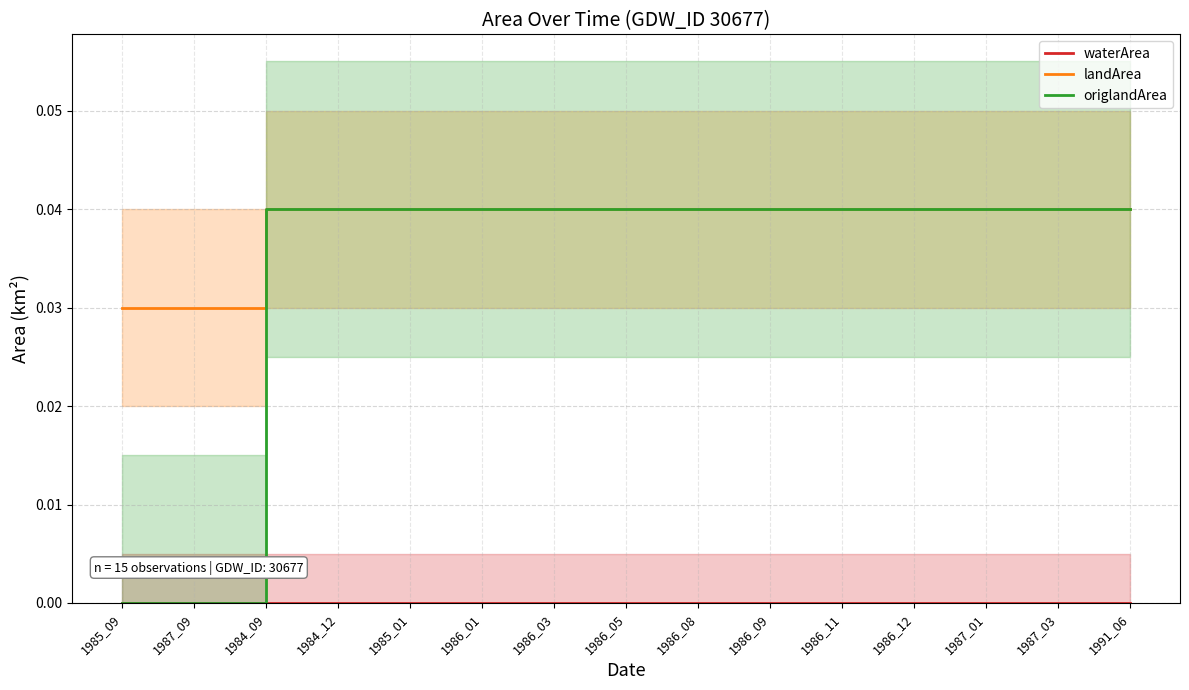

Is the value of origlandArea at 1986_12 greater than the value of waterArea at 1984_09?

Yes